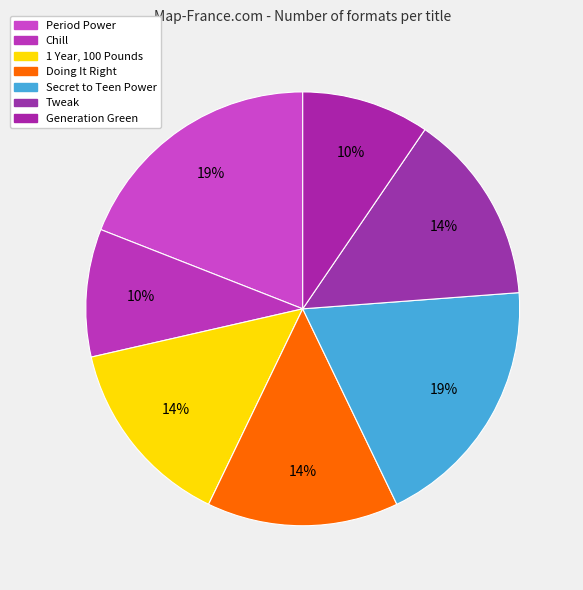

Count the number of slices in the pie.

7